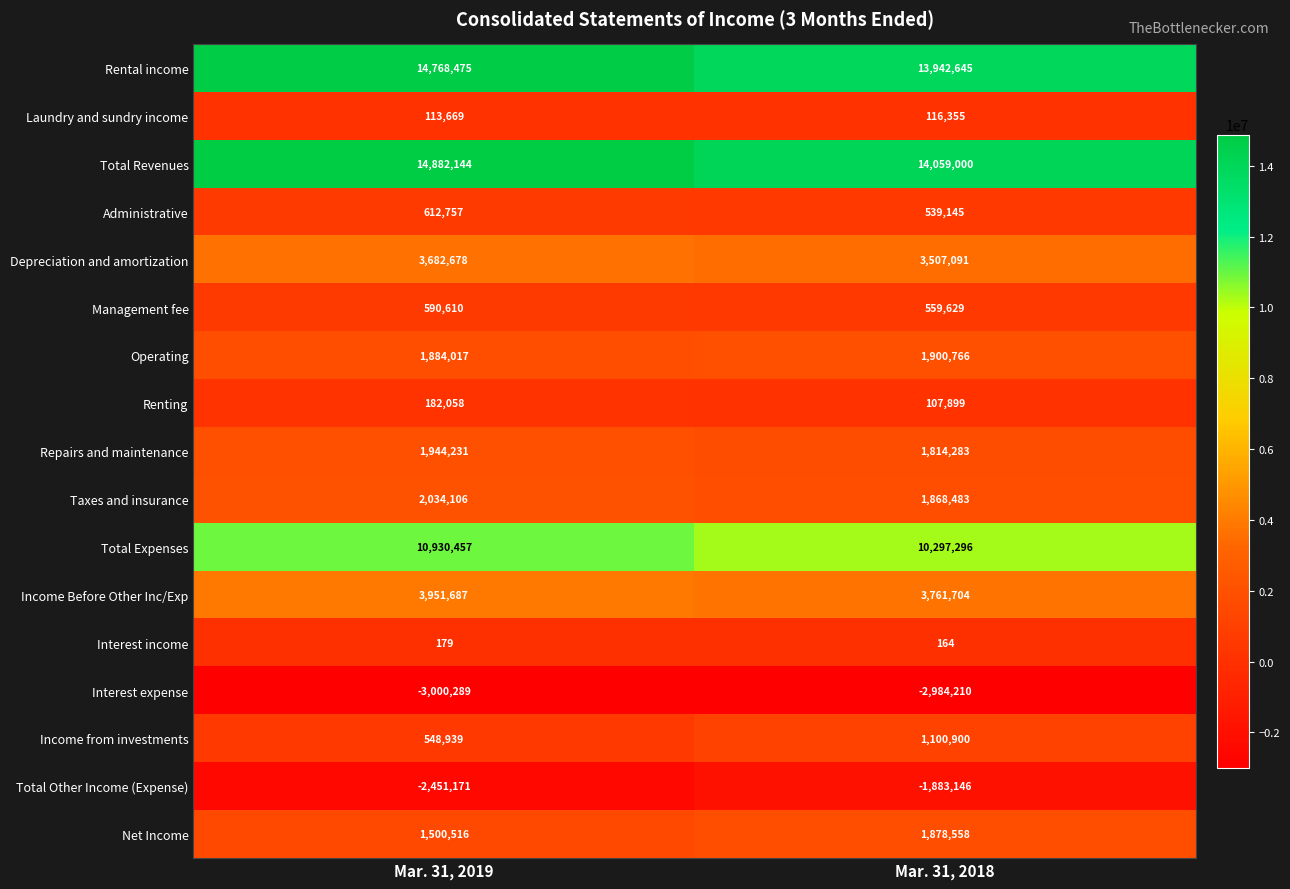

List the series in order of their peak value, highest first.

Total Revenues, Rental income, Total Expenses, Income Before Other Inc/Exp, Depreciation and amortization, Taxes and insurance, Repairs and maintenance, Operating, Net Income, Income from investments, Administrative, Management fee, Renting, Laundry and sundry income, Interest income, Total Other Income (Expense), Interest expense